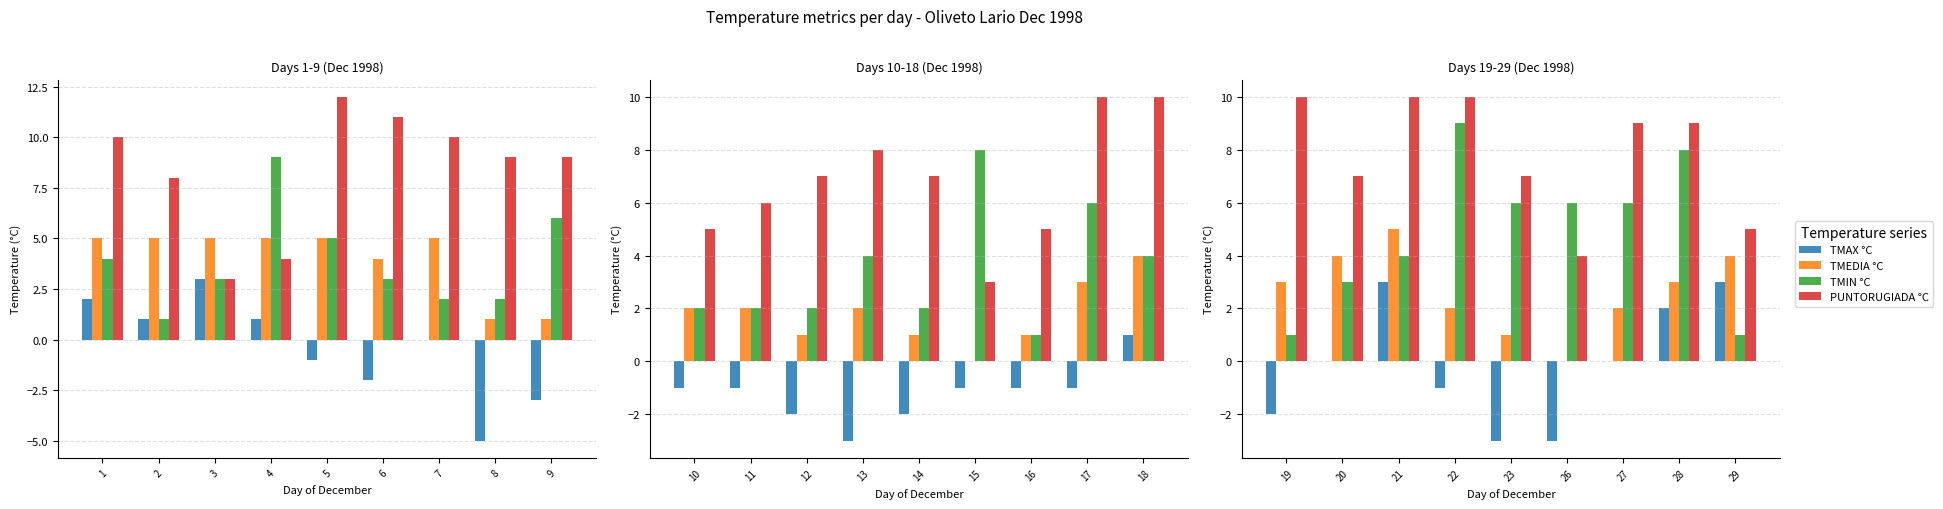

At which label does TMAX °C reach its peak?

3